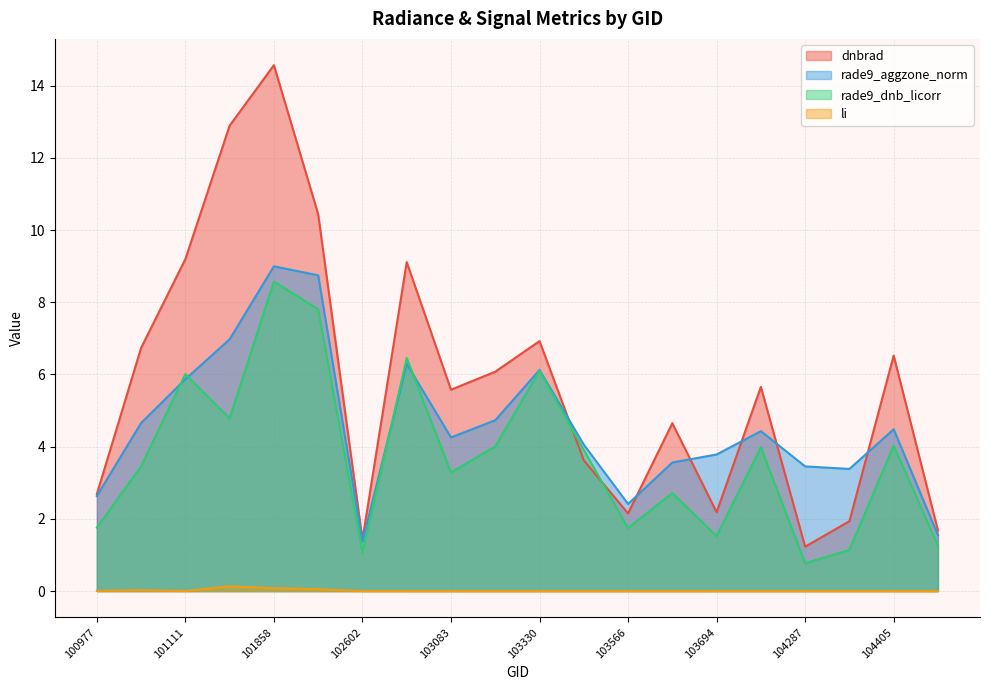

Where does the rade9_aggzone_norm series first go above 4?

101102